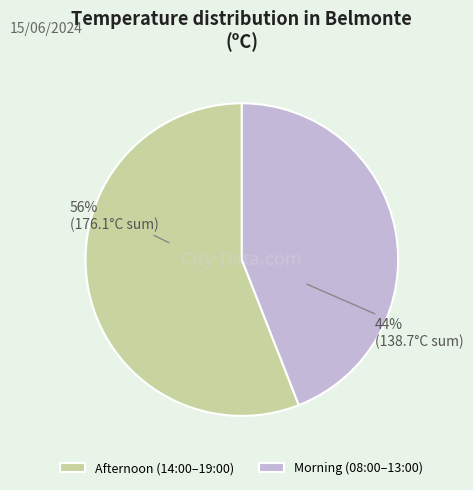

Is there a majority slice in this chart?

Yes